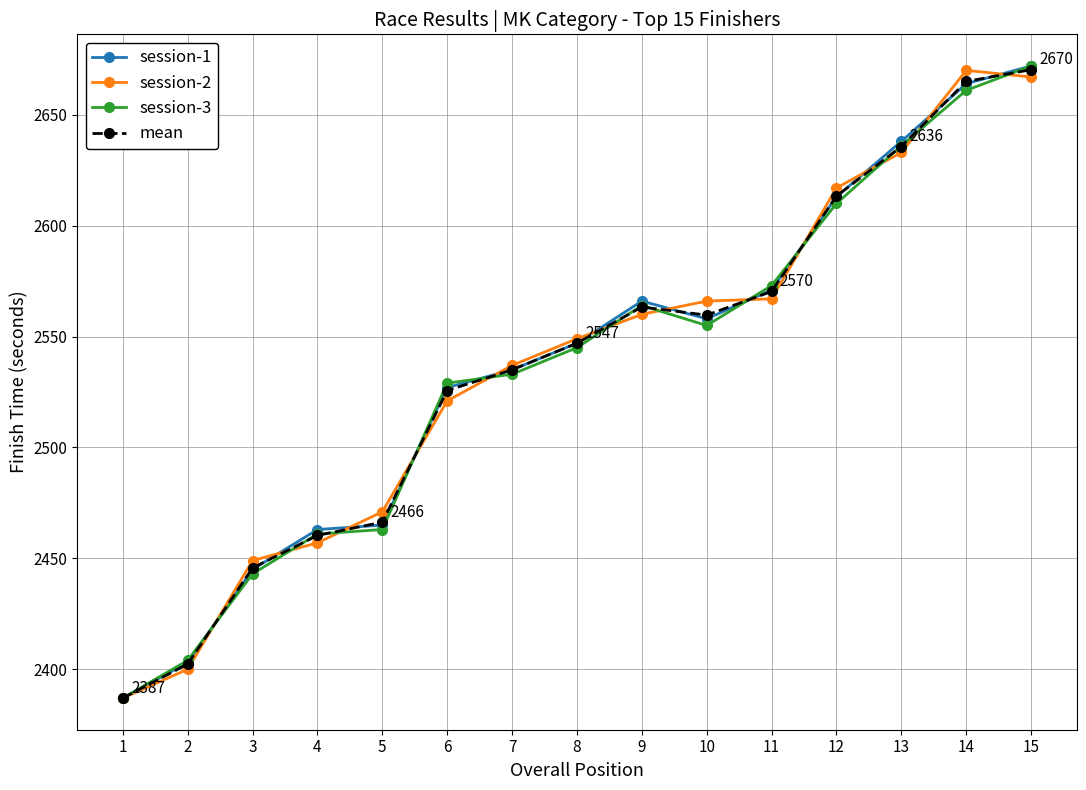

How many data points does each series have?

15